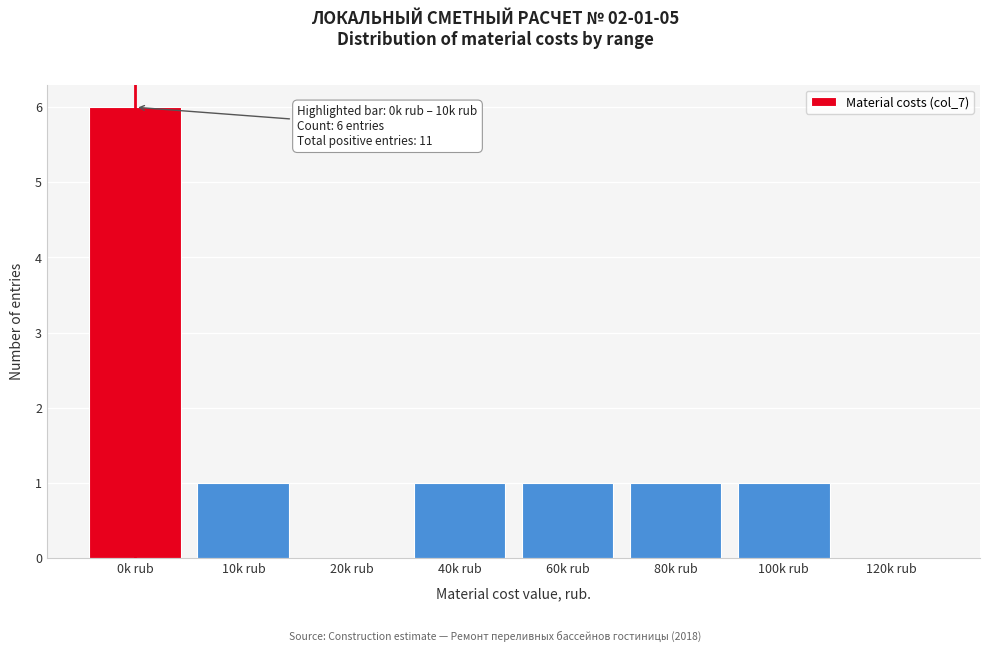

Reading left to right, extract all data points from this chart.

0k rub=6	10k rub=1	20k rub=0	40k rub=1	60k rub=1	80k rub=1	100k rub=1	120k rub=0